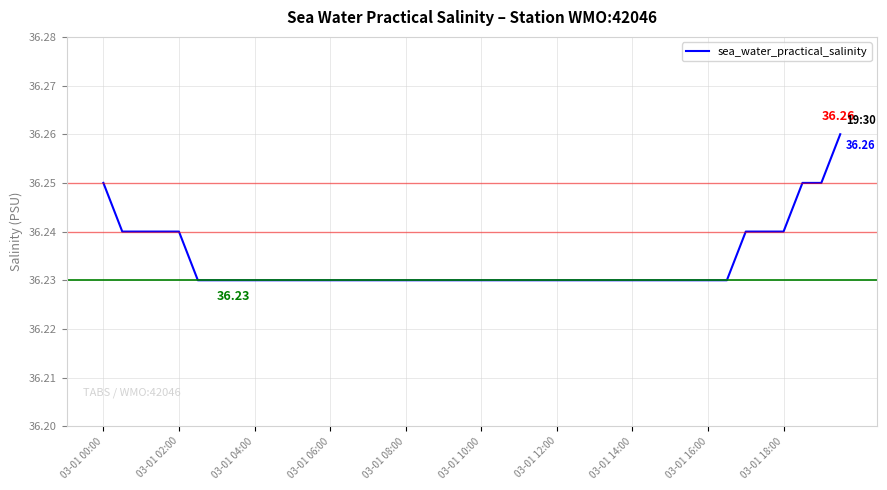

Is this an area chart (filled region under the line)?

No